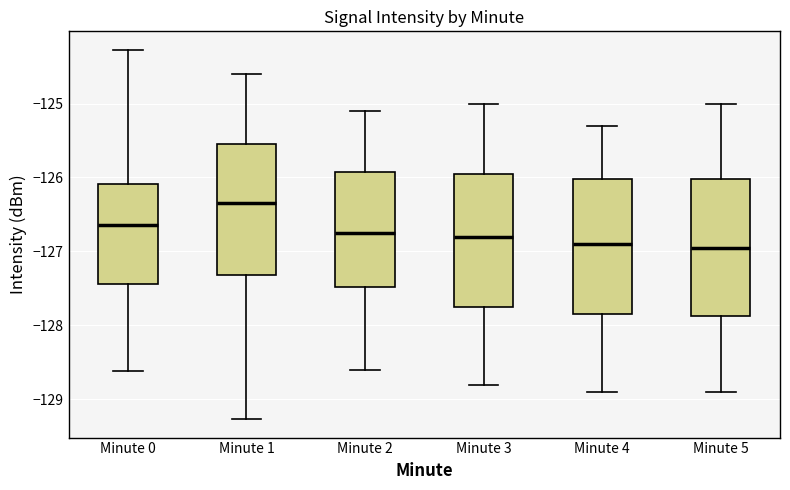

Reading left to right, read every box against the y-axis: the position of its median line, the range the box covers, and the ends of its whiskers. The values are not printed on the chart, so give them approximately, as read against the axis.

Minute 0: median -126.6, box -127.4 to -126.1, whiskers -128.6 to -124.3
Minute 1: median -126.3, box -127.3 to -125.5, whiskers -129.3 to -124.6
Minute 2: median -126.7, box -127.5 to -125.9, whiskers -128.6 to -125.1
Minute 3: median -126.8, box -127.7 to -125.9, whiskers -128.8 to -125.0
Minute 4: median -126.9, box -127.8 to -126.0, whiskers -128.9 to -125.3
Minute 5: median -126.9, box -127.9 to -126.0, whiskers -128.9 to -125.0